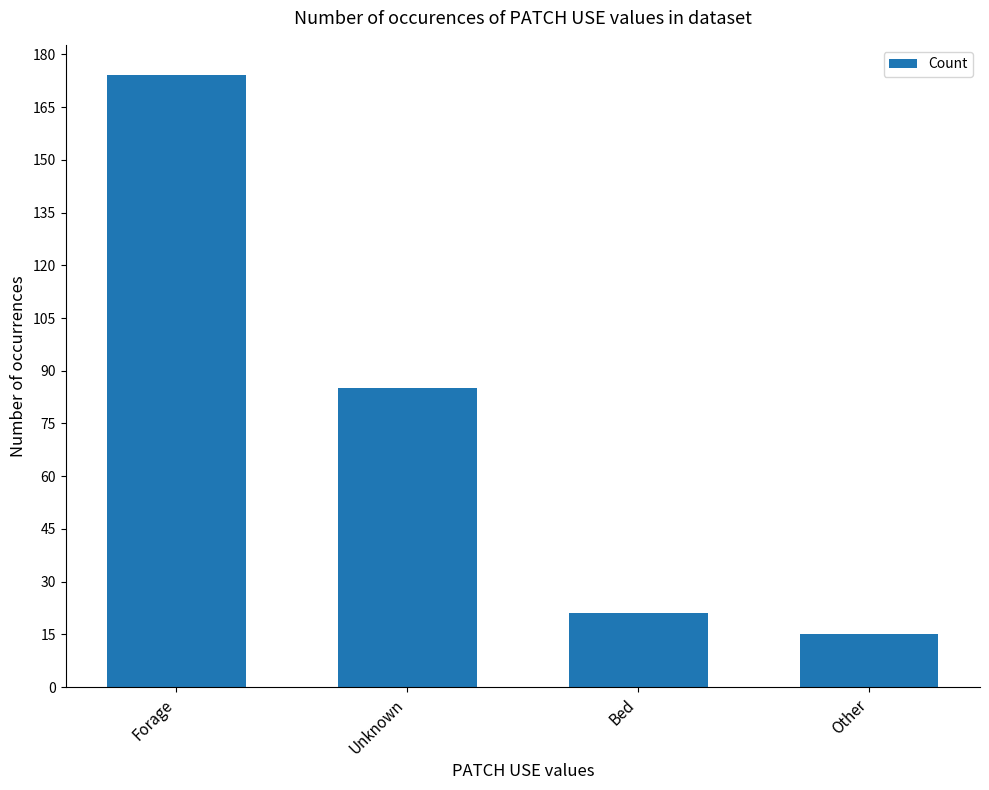

Reading left to right, extract all data points from this chart.

174	85	21	15